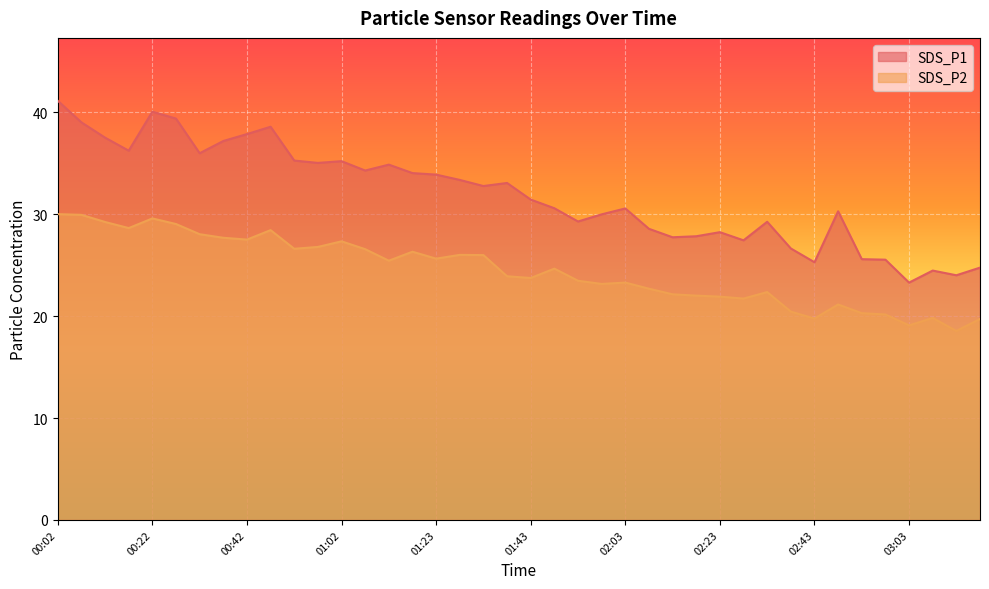

Between 01:18 and 02:18, which series saw the biggest shift?

SDS_P1